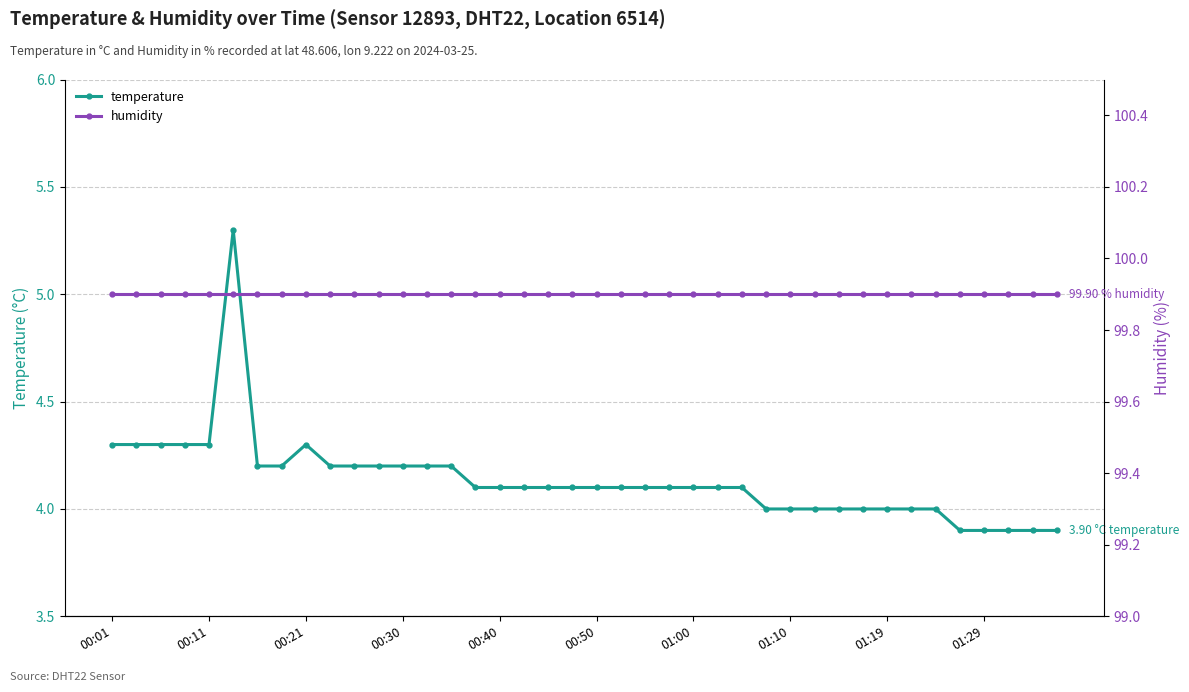

What position from the right is 23?

17